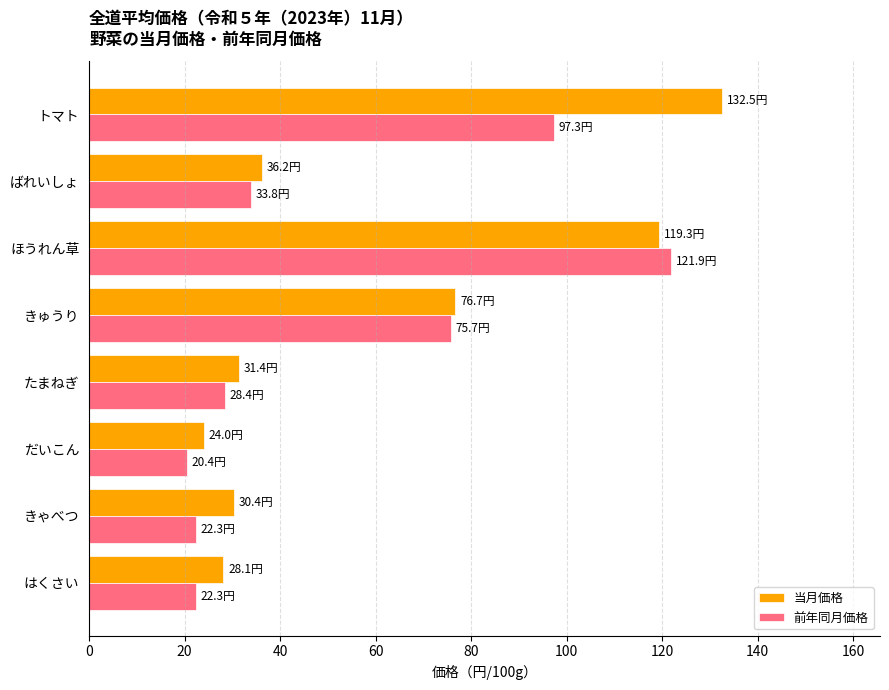

The value of 前年同月価格 at ばれいしょ is 33.8. True or false?

True